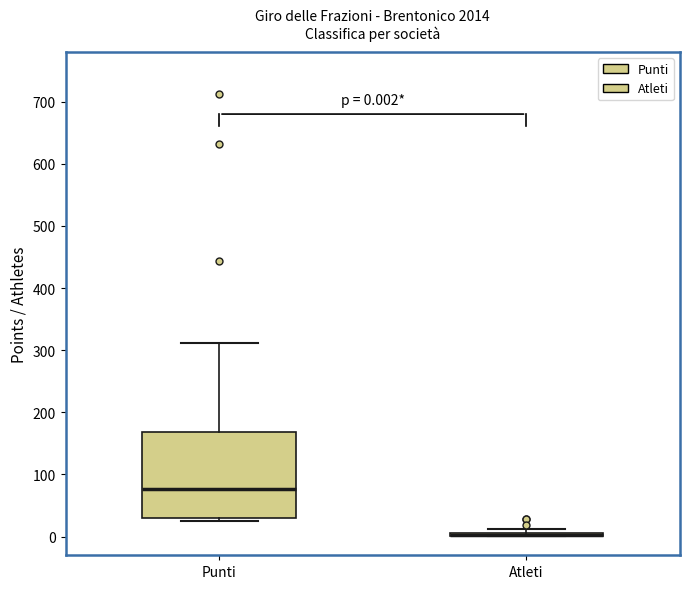

Which box is the tallest, from its lower edge to its upper edge?

Punti